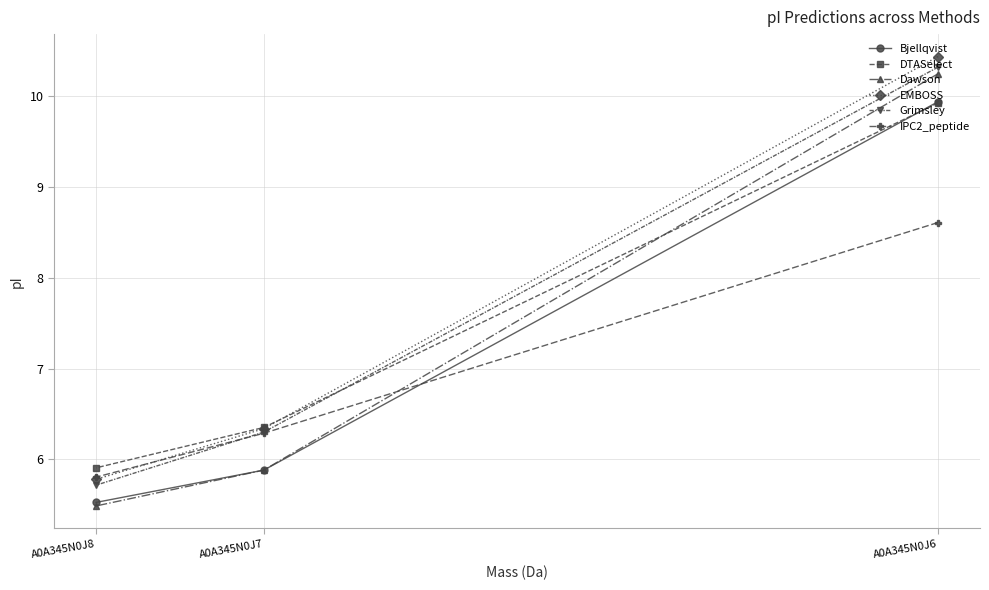

Which label corresponds to the largest value in the chart?

A0A345N0J6